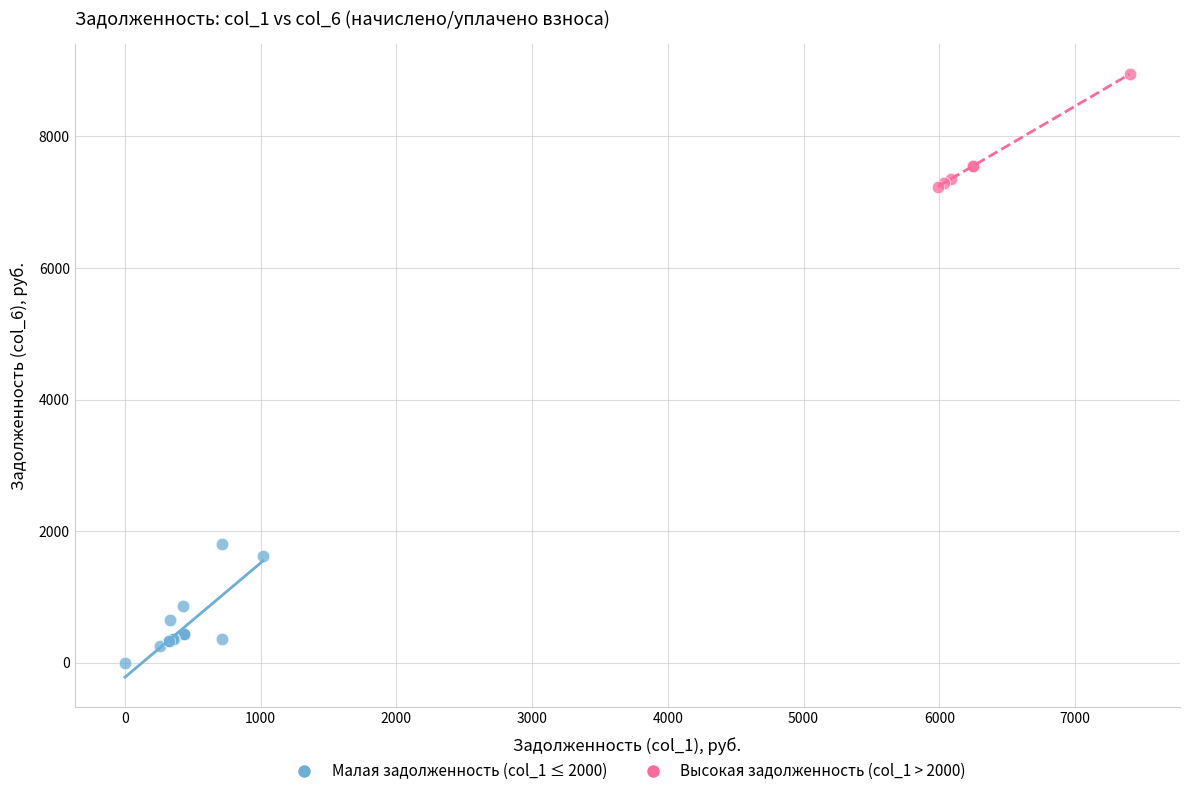

Which series reaches the minimum Y coordinate?

Малая задолженность (col_1 ≤ 2000)